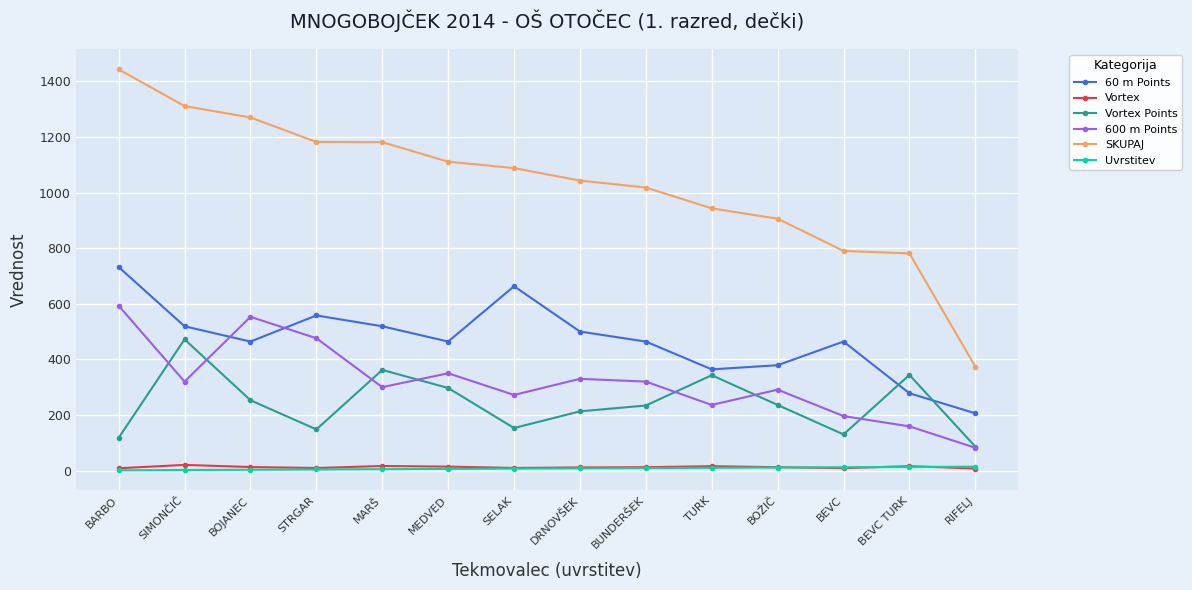

Which category has the highest value across all series?

BARBO